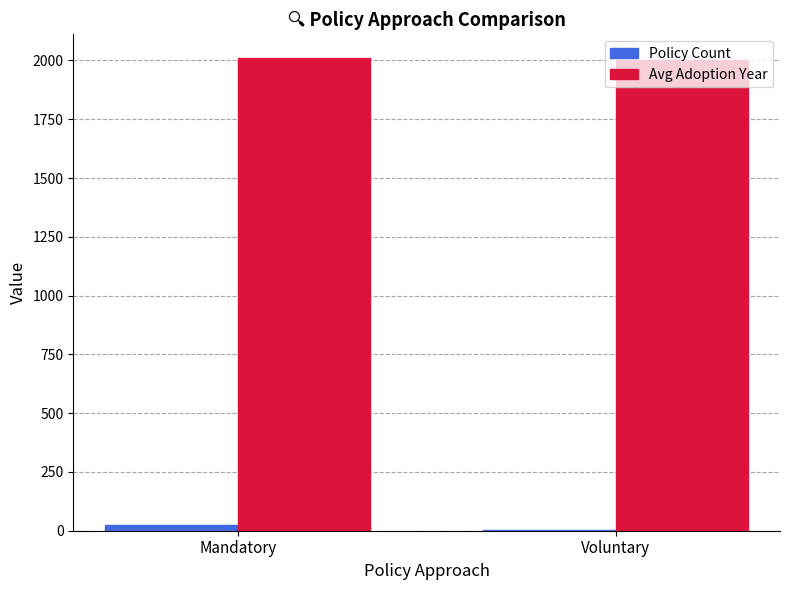

Which series has the largest range (max minus min)?

Policy Count